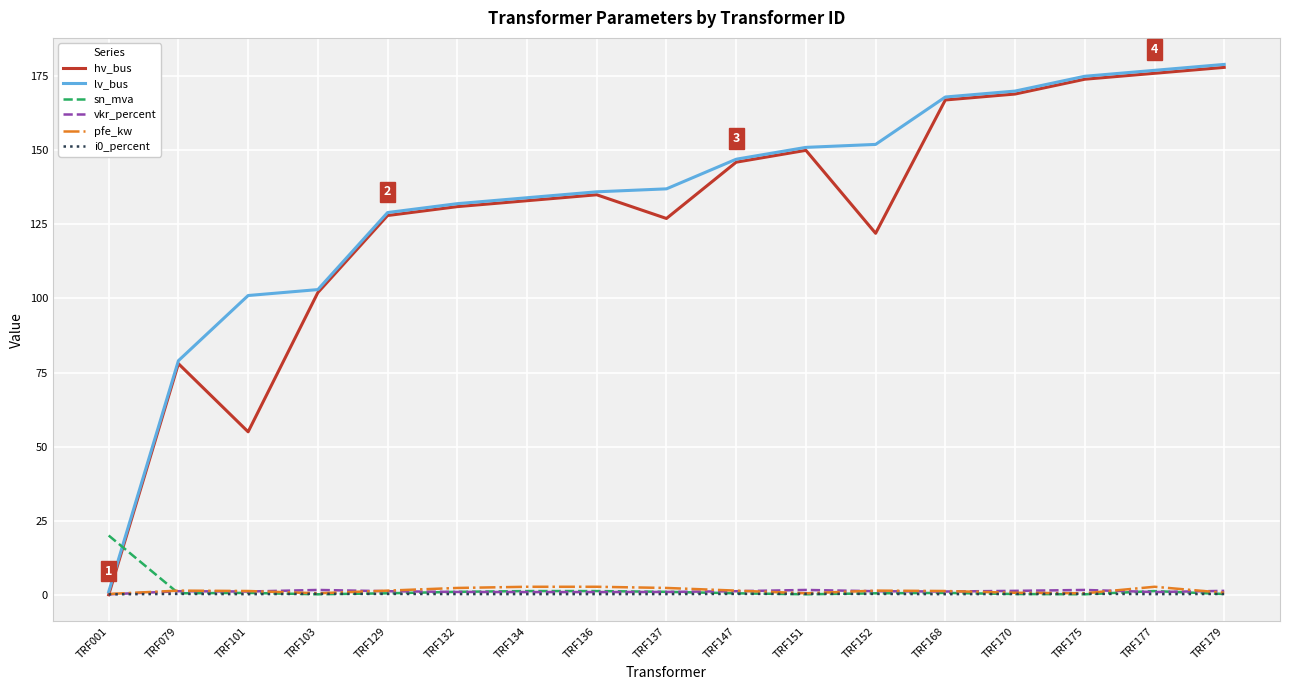

Is it true that lv_bus equals 168.0 at TRF168?

True